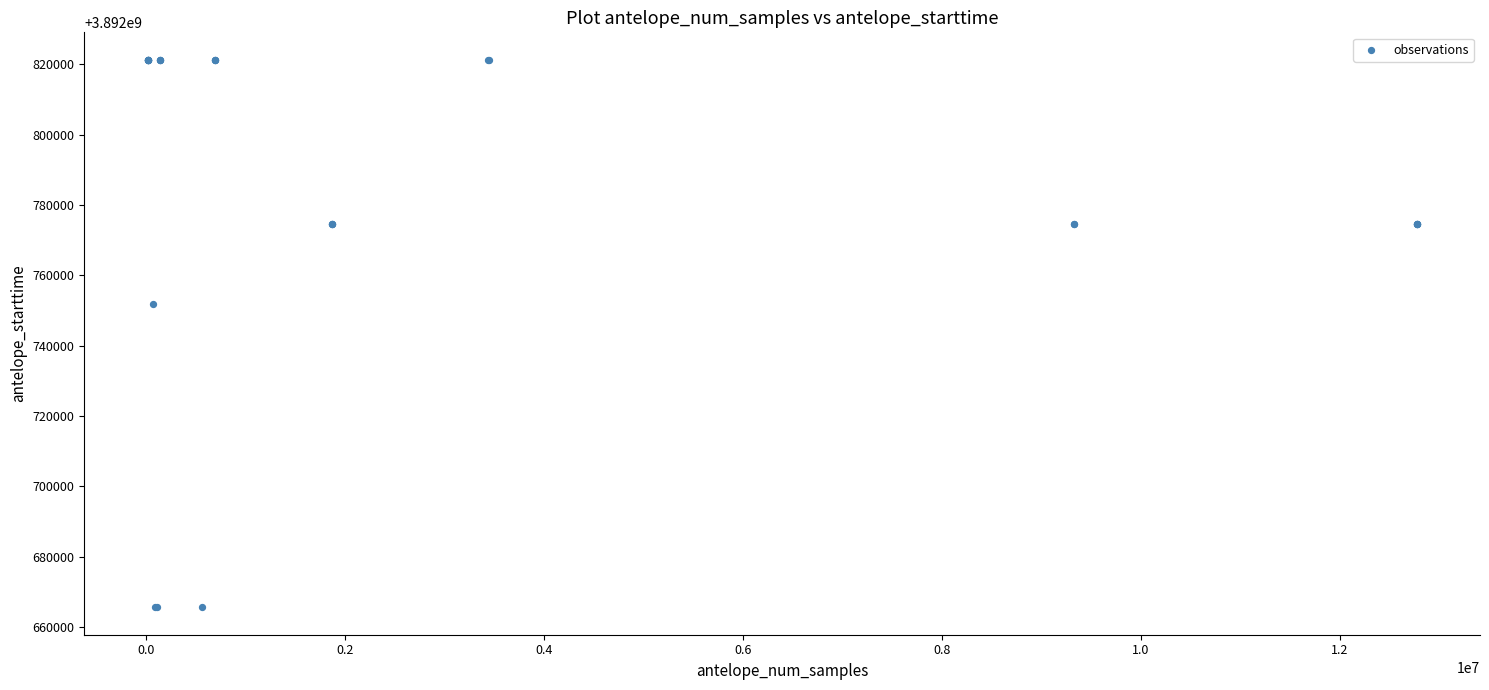

What Y value in the scatter plot is closest to 3892743479?

3892752000.0